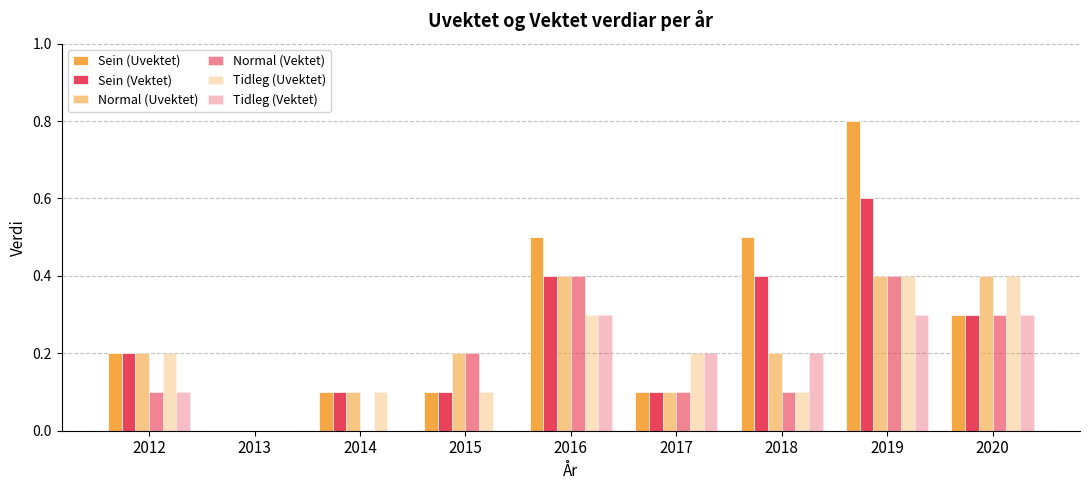

How many groups of bars are there?

9